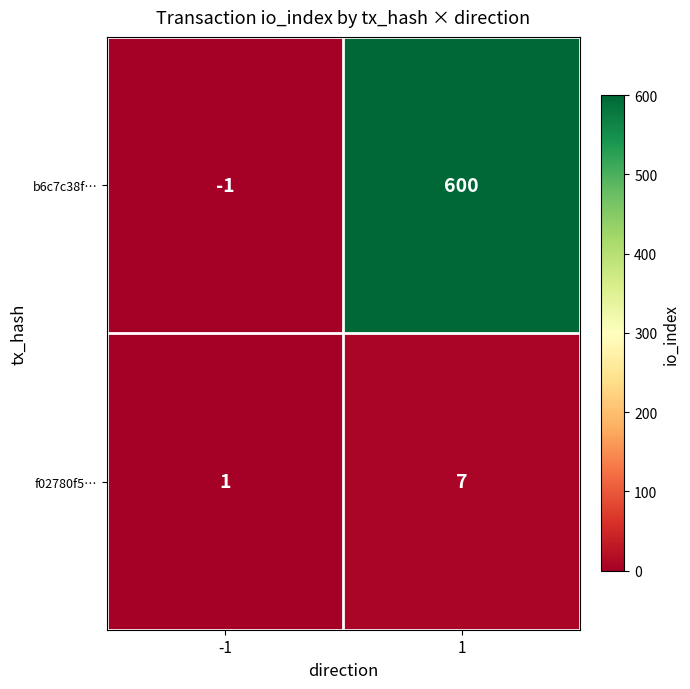

What is the maximum value shown in the chart?

600